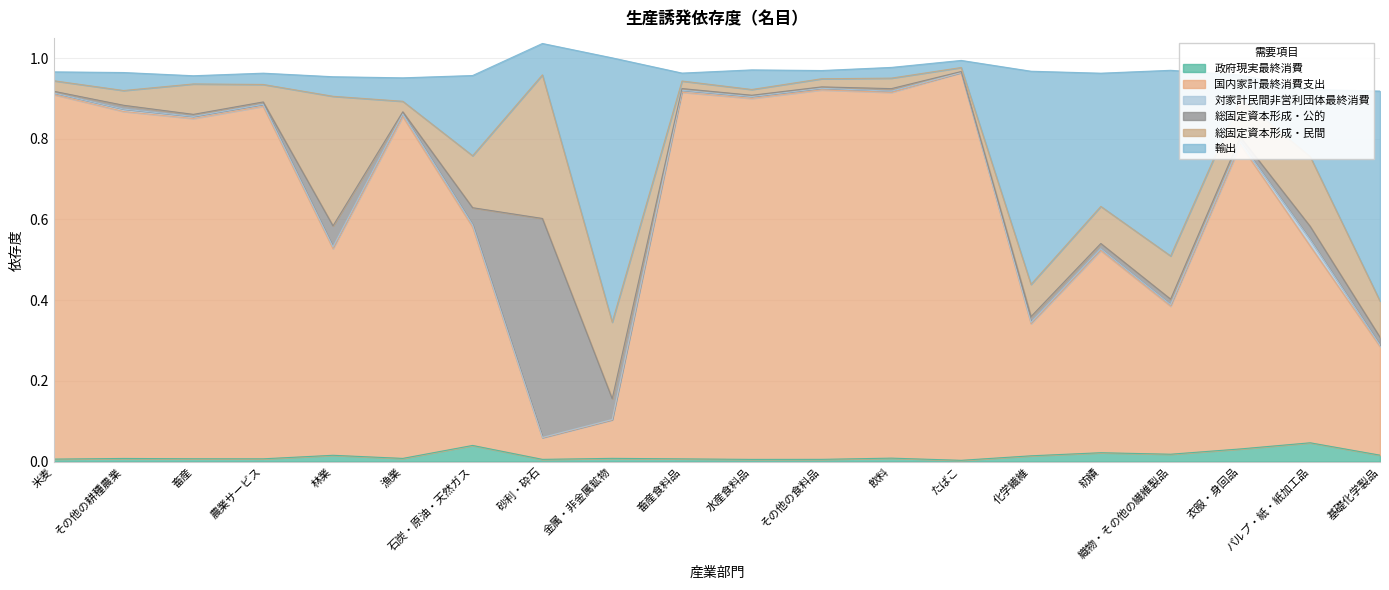

True or false: 政府現実最終消費 has a value of 0.0 at 飲料.

True